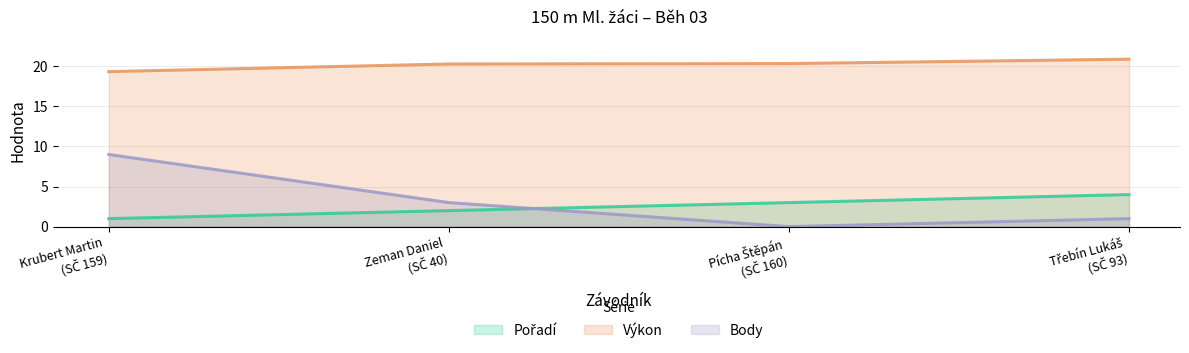

What is the label of the 3rd point from the left?

Pícha Štěpán
(SČ 160)